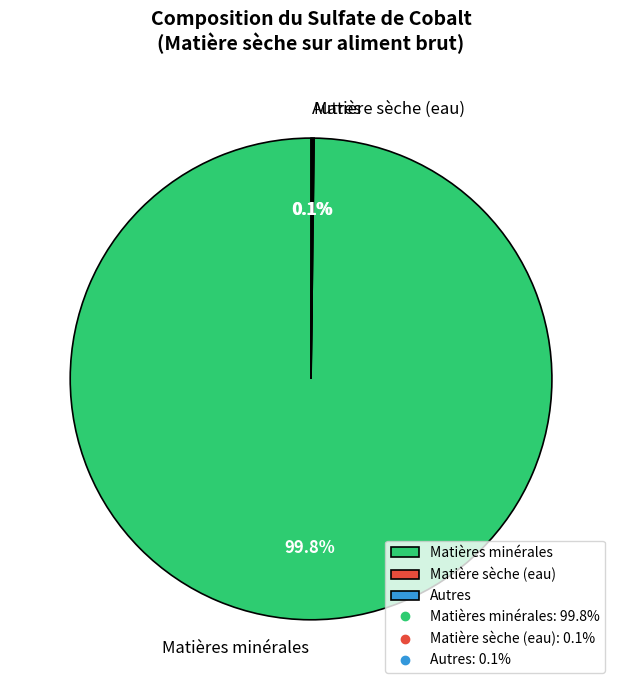

What is the majority slice?

Matières minérales